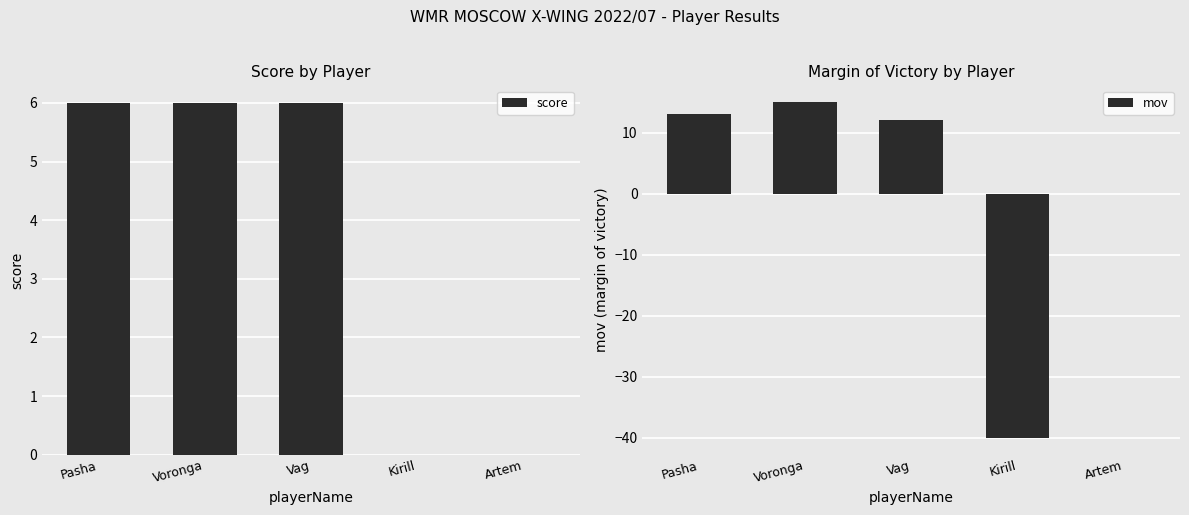

What is the highest value of the score series?

6